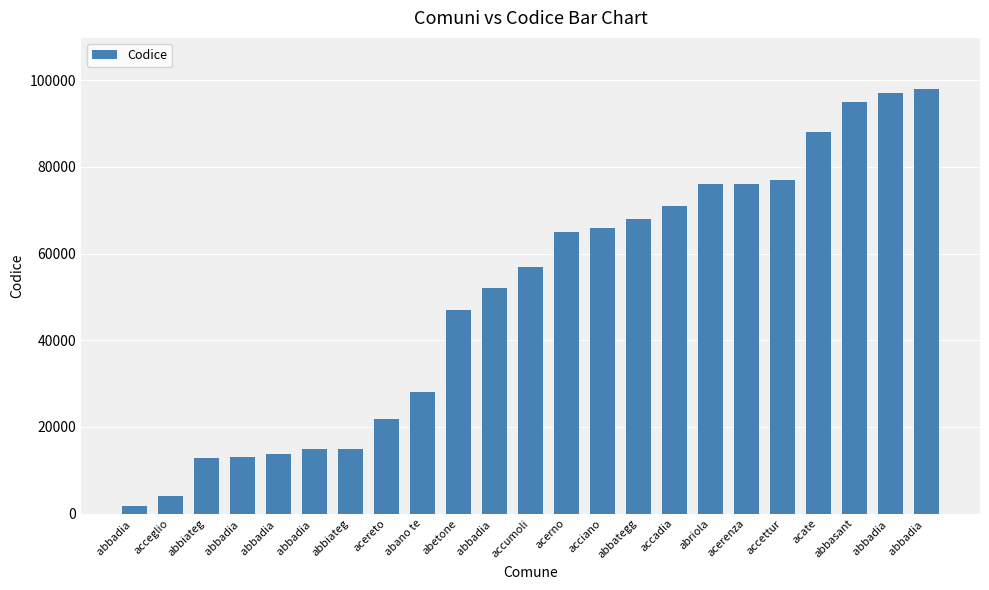

Are the bars horizontal?

No